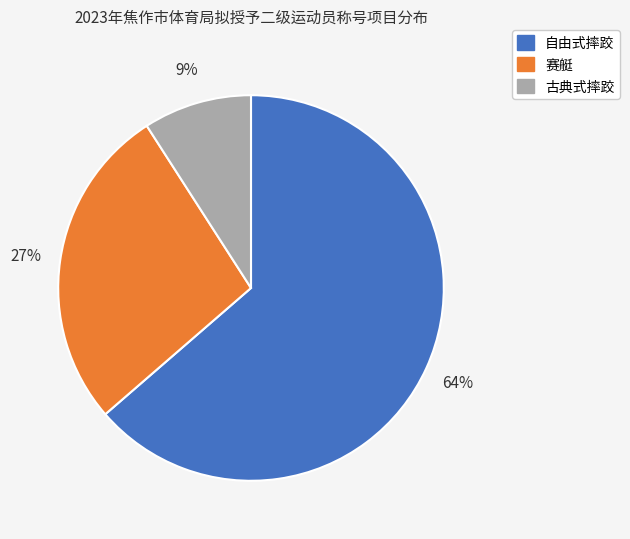

Count the number of slices in the pie.

3